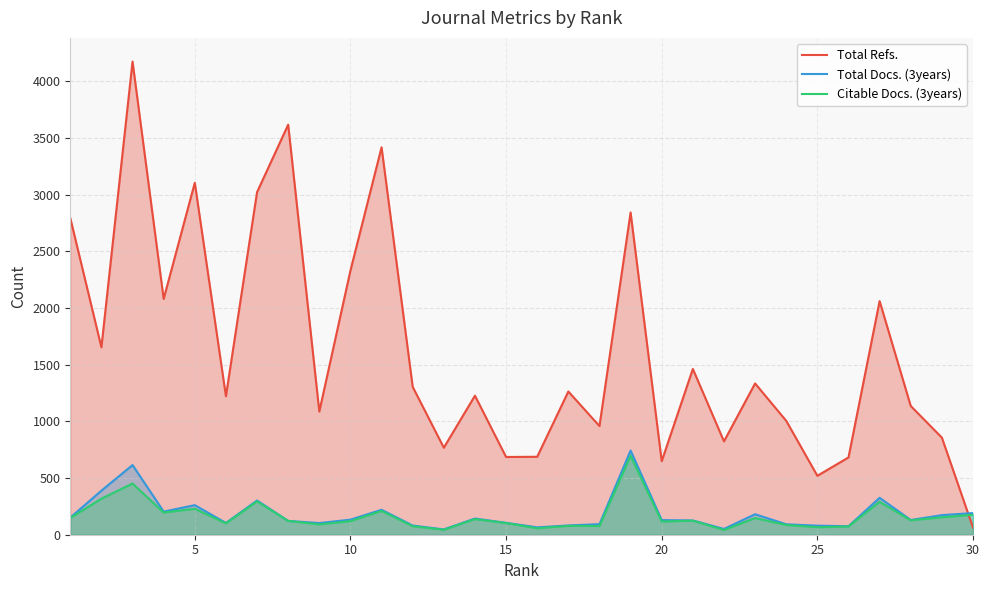

Which series has the largest range (max minus min)?

Total Refs.